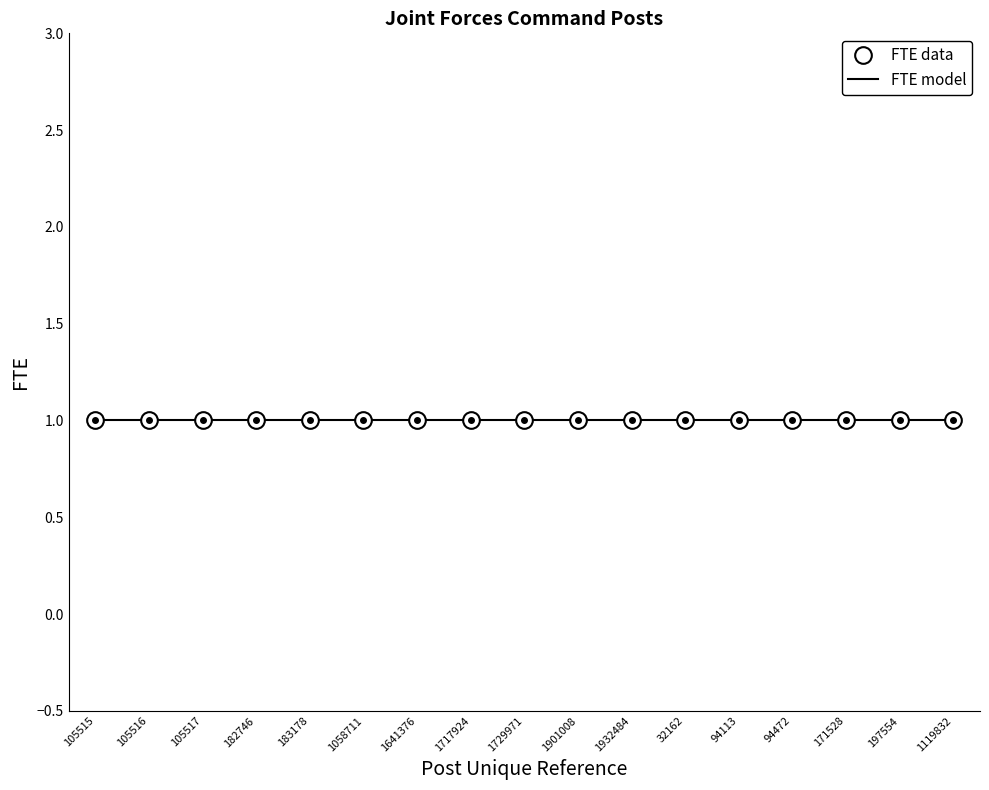

The value of FTE at 182746 is 2. True or false?

False